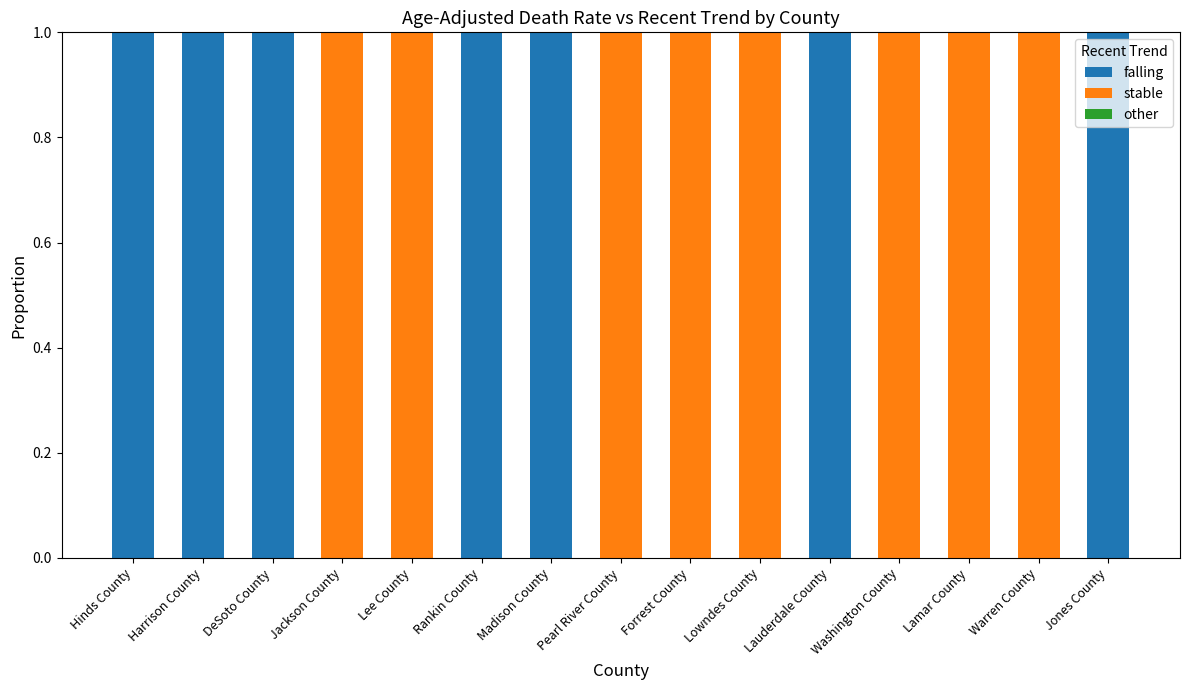

The value of falling at Lauderdale County is 0. True or false?

False